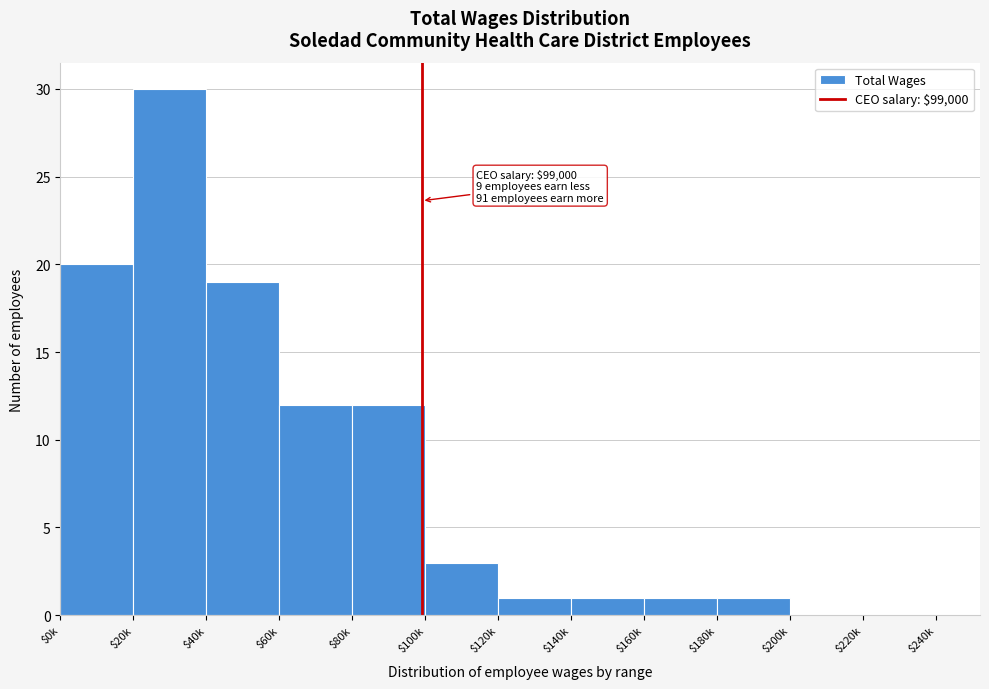

What is the sum of all values?

100